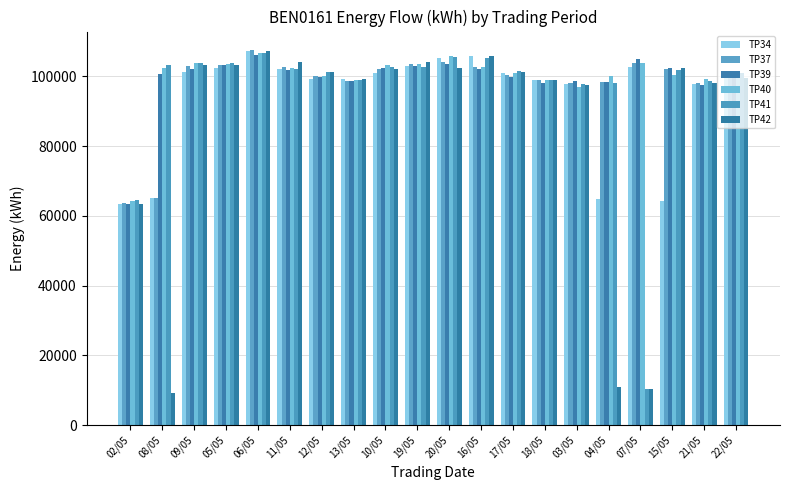

What is the label of the 10th bar from the right?

20/05